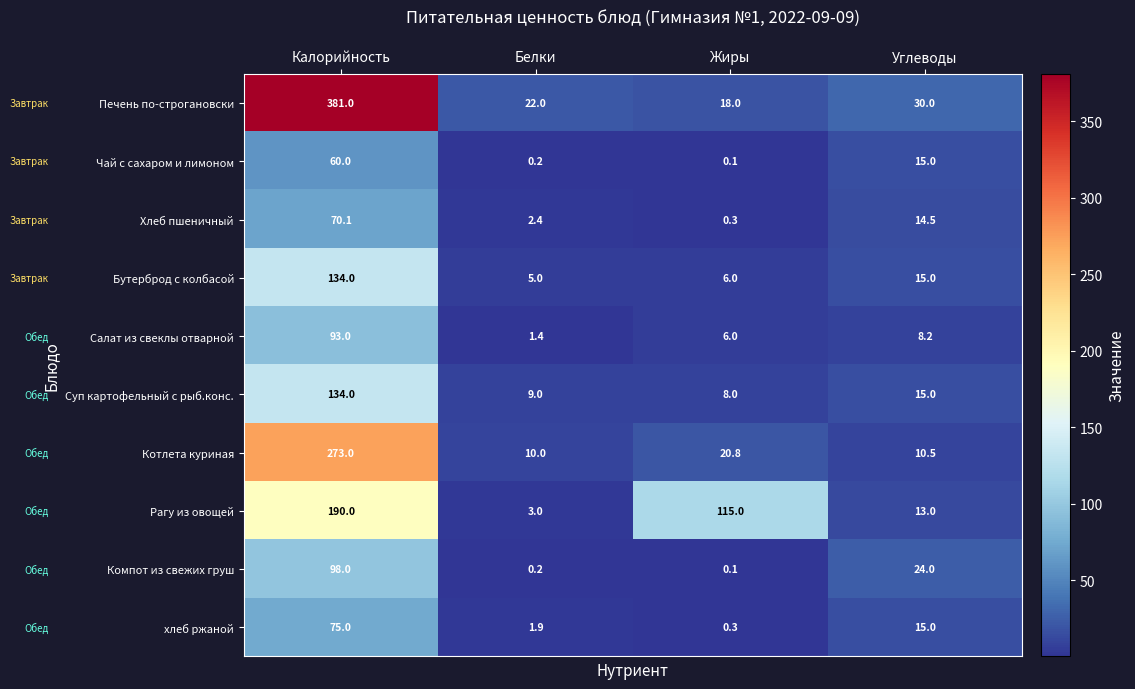

Which series has the largest total across all categories?

Печень по-строгановски